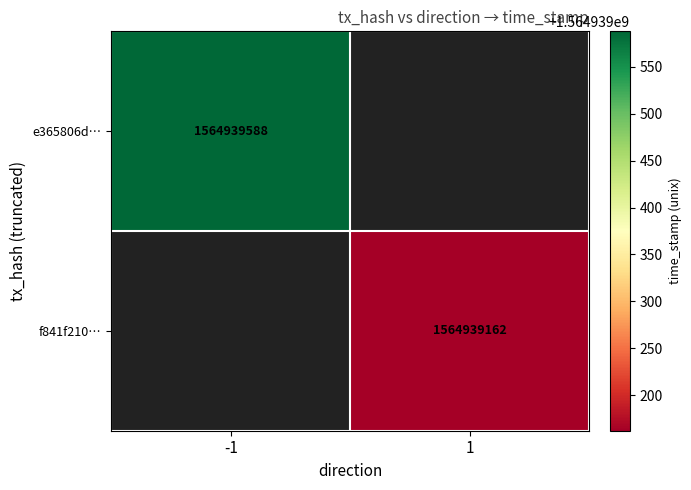

True or false: f841f21066c9bae6795a770ab966fa788c4cbdc has a value of 1 at direction.

True